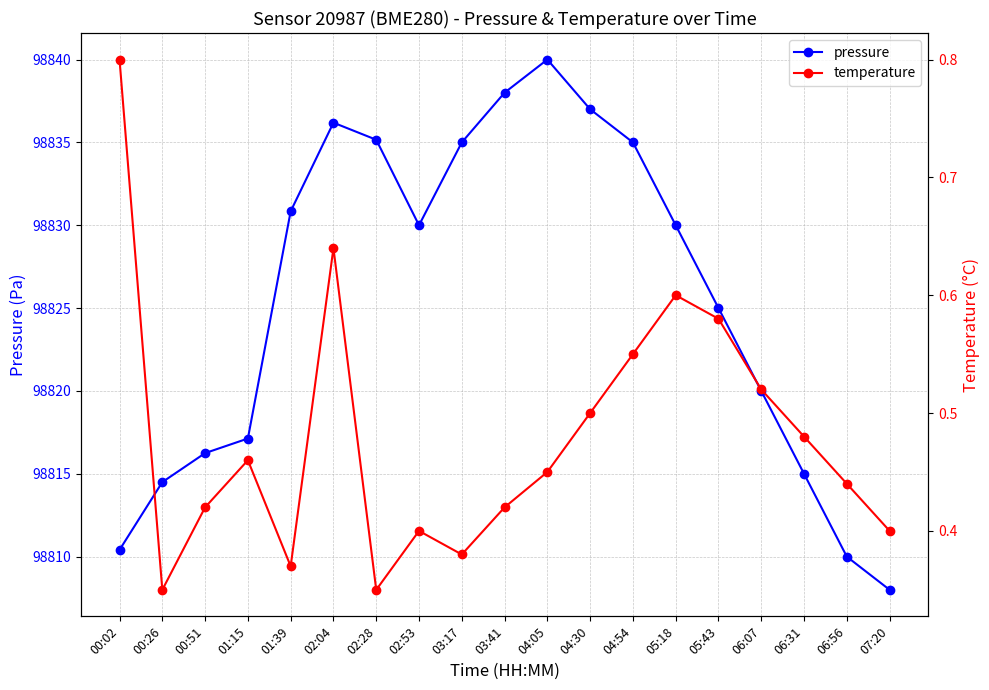

Reading right to left, transcribe all the data shown in this chart.

pressure: 98808.0	98810.0	98815.0	98820.0	98825.0	98830.0	98835.0	98837.0	98840.0	98838.0	98835.0	98830.0	98835.2	98836.2	98830.8	98817.1	98816.2	98814.5	98810.4
temperature: 0.4	0.4	0.5	0.5	0.6	0.6	0.6	0.5	0.5	0.4	0.4	0.4	0.3	0.6	0.4	0.5	0.4	0.3	0.8